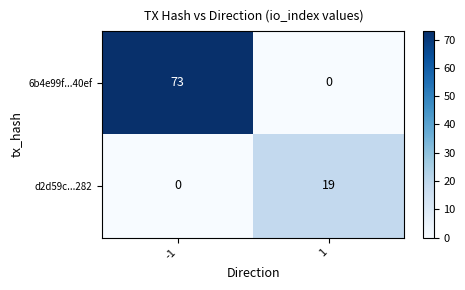

List the series in order of their peak value, lowest first.

d2d59c...282, 6b4e99f...40ef